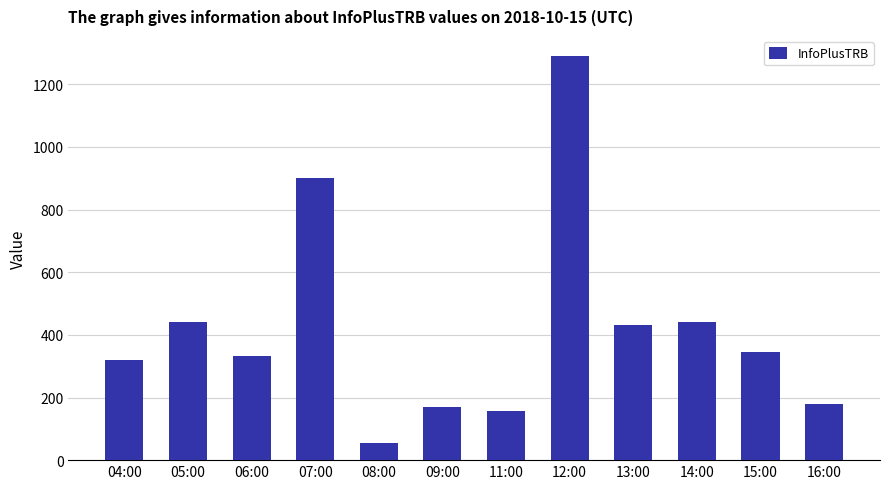

What is the ratio of the value at 15:00 to the value at 16:00?

1.9